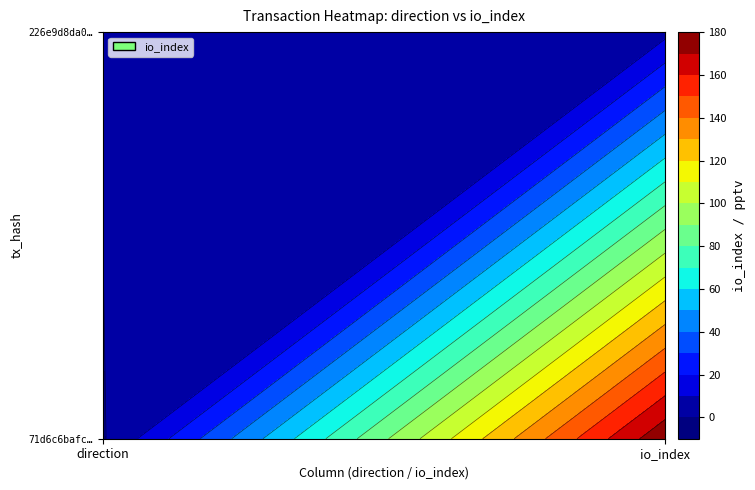

What is the greatest value displayed?

178